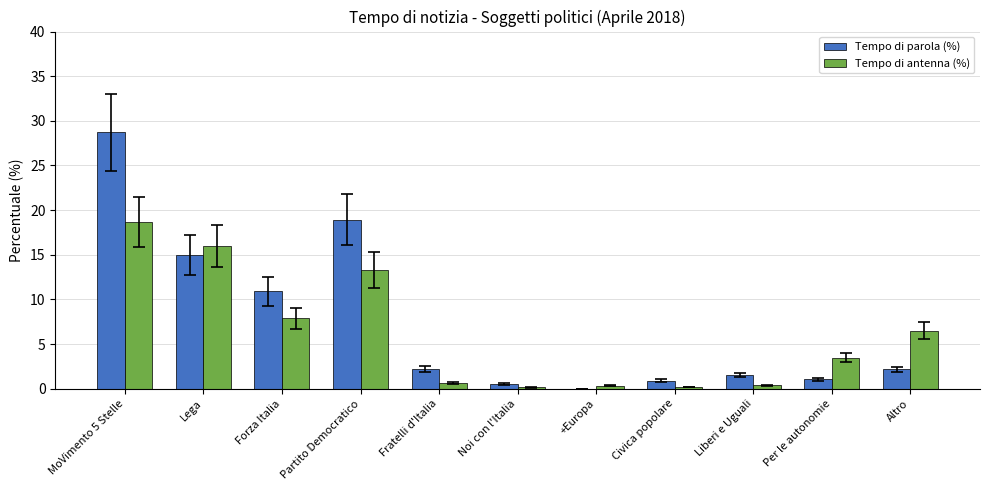

What is the spread (max minus min) of values at Liberi e Uguali?

1.2